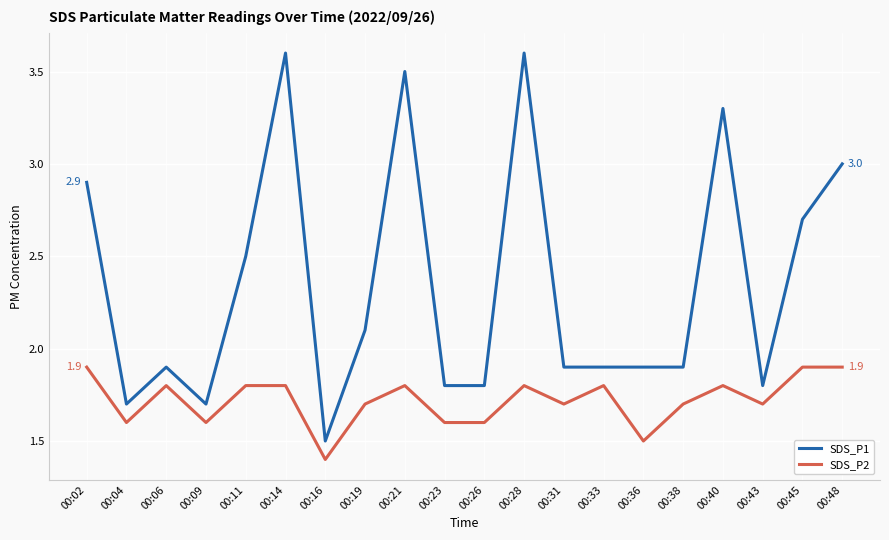

Between 00:11 and 00:28, which series saw the biggest shift?

SDS_P1